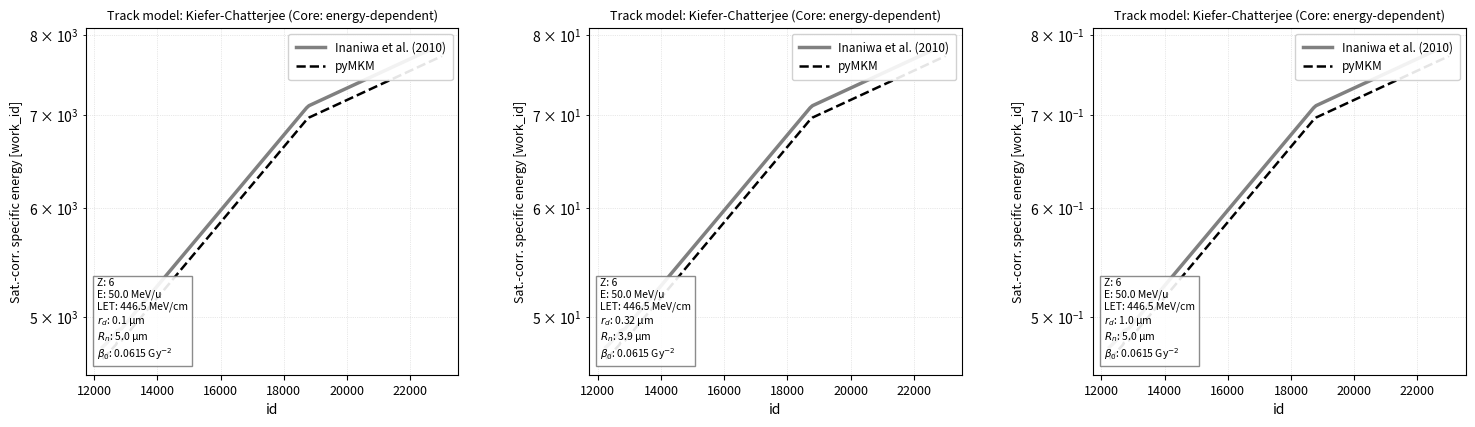

Does the chart have visible grid lines?

Yes